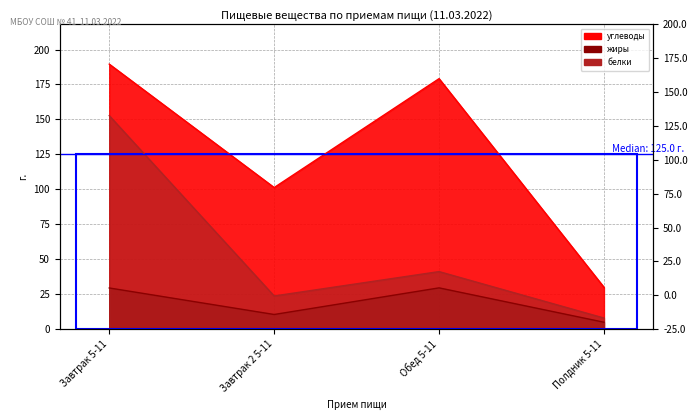

The value of жиры at Полдник 5-11 is 5.0. True or false?

True